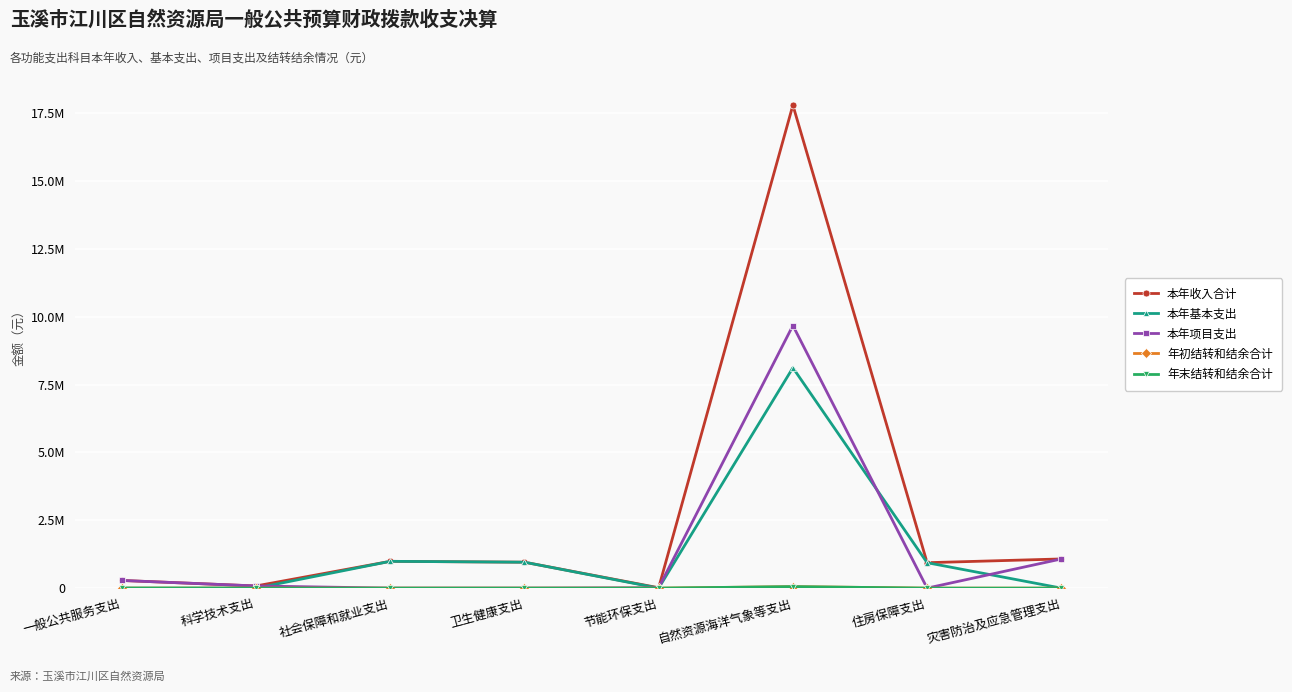

Does the chart display data point markers on the line(s)?

Yes